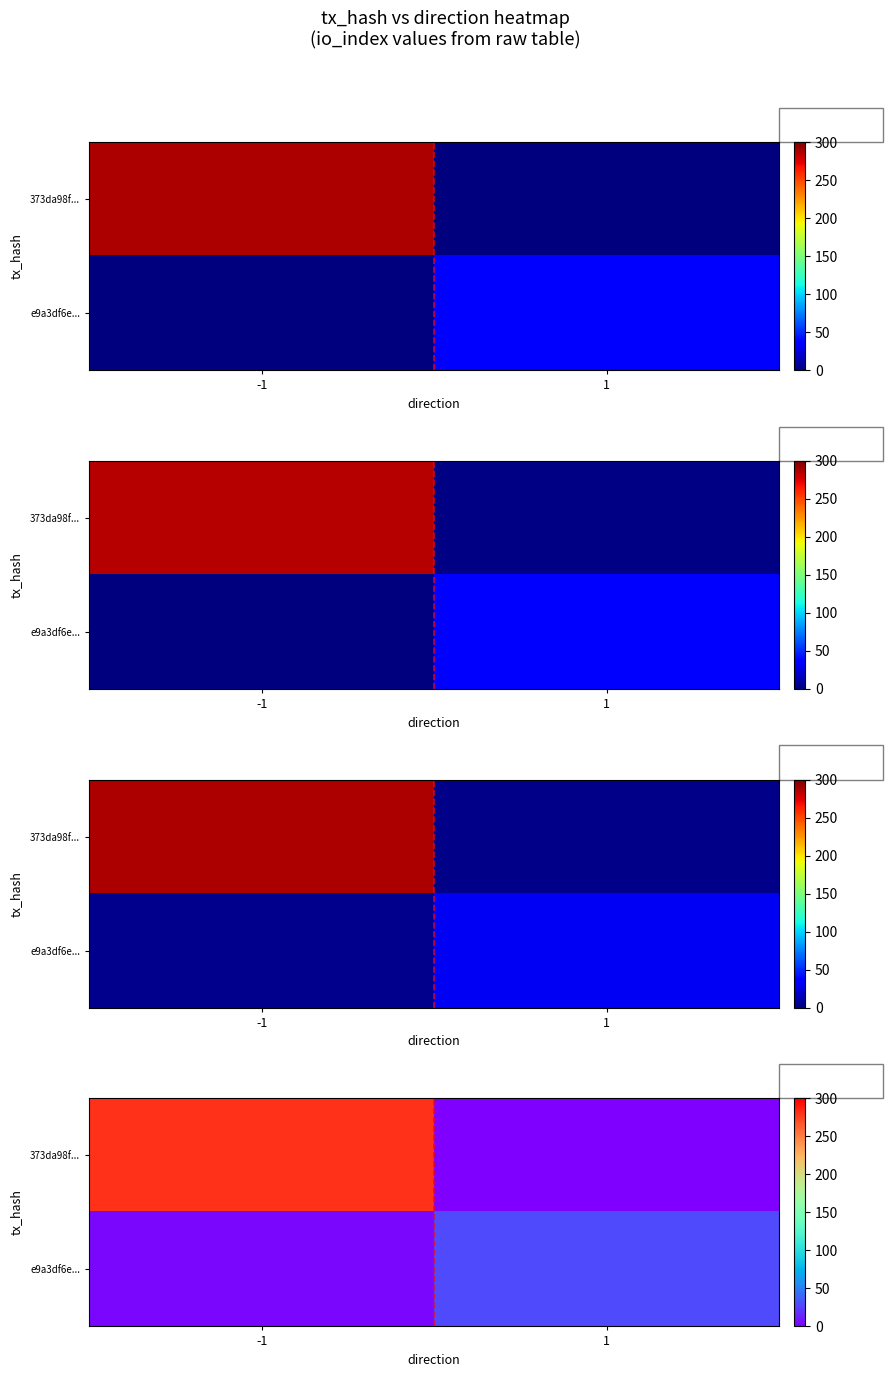

At which category is the sum across all series the highest?

-1